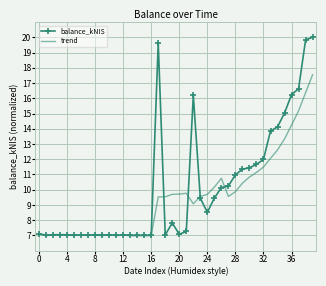

In trend, how many points are lower than both neighbors (excluding endpoints)?

8